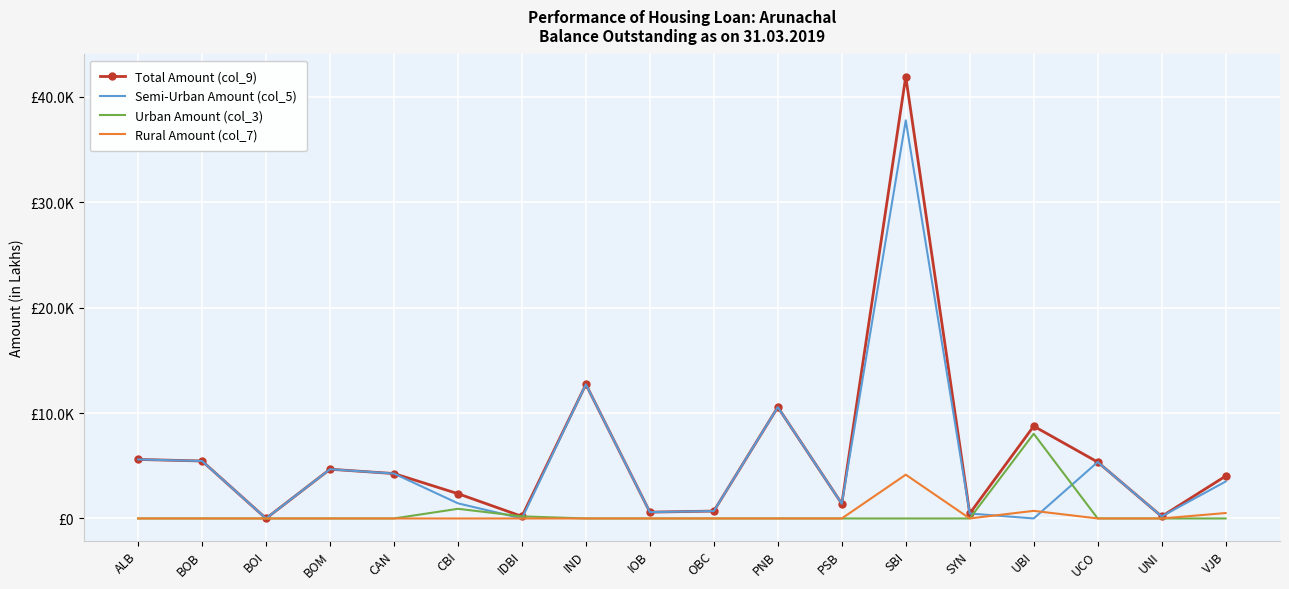

True or false: Total Amount (col_9) and Semi-Urban Amount (col_5) cross at least once.

False